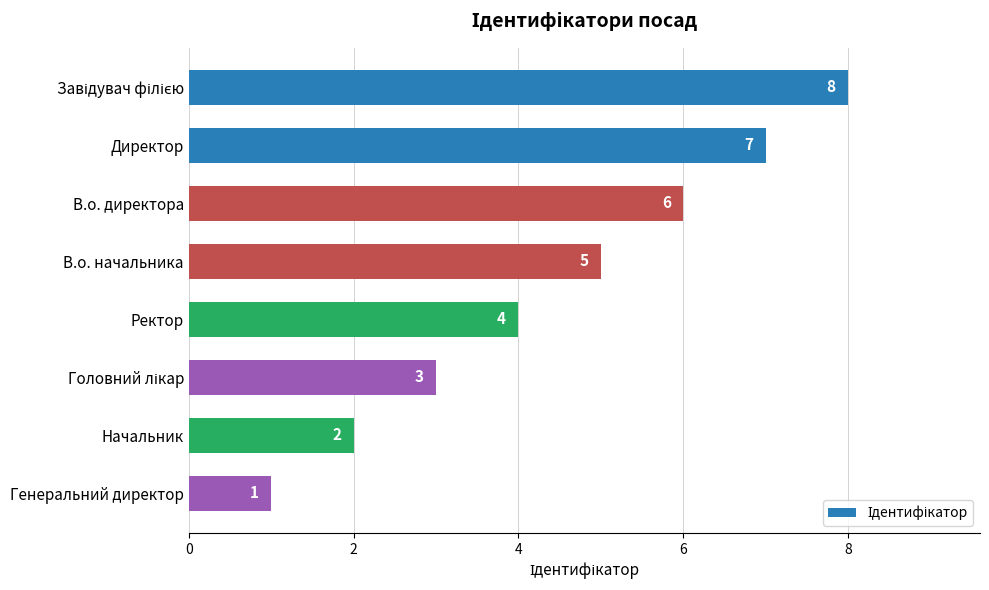

How many data points are less than 5?

4